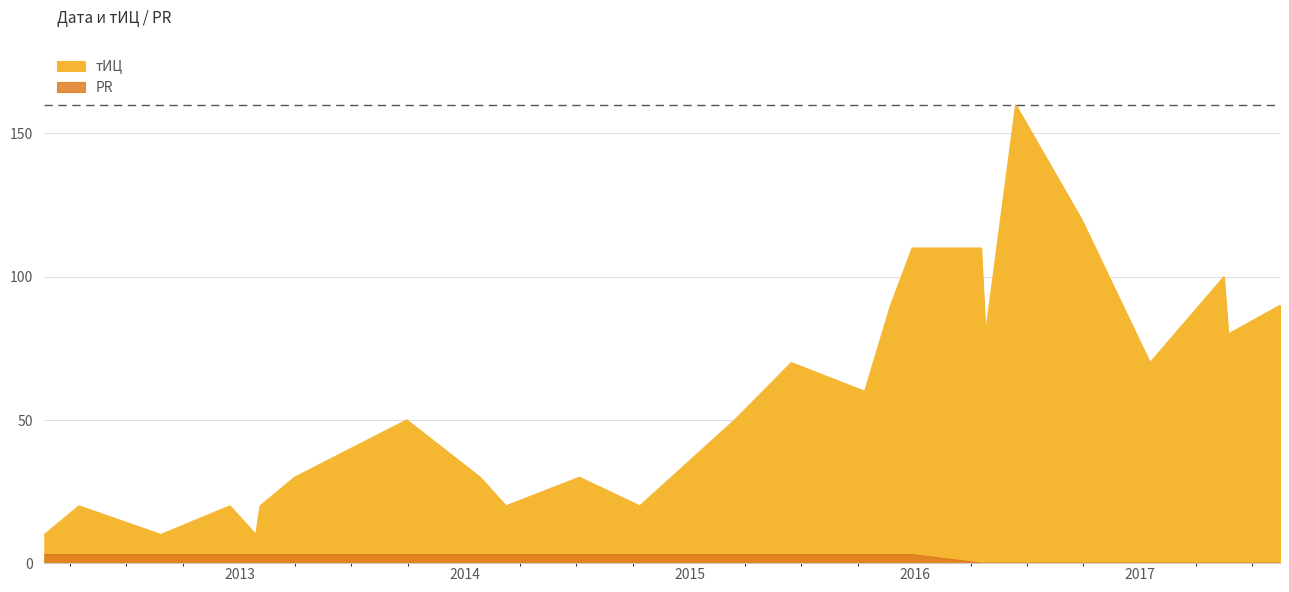

The PR series shows 2 at 2016-09-28. True or false?

False